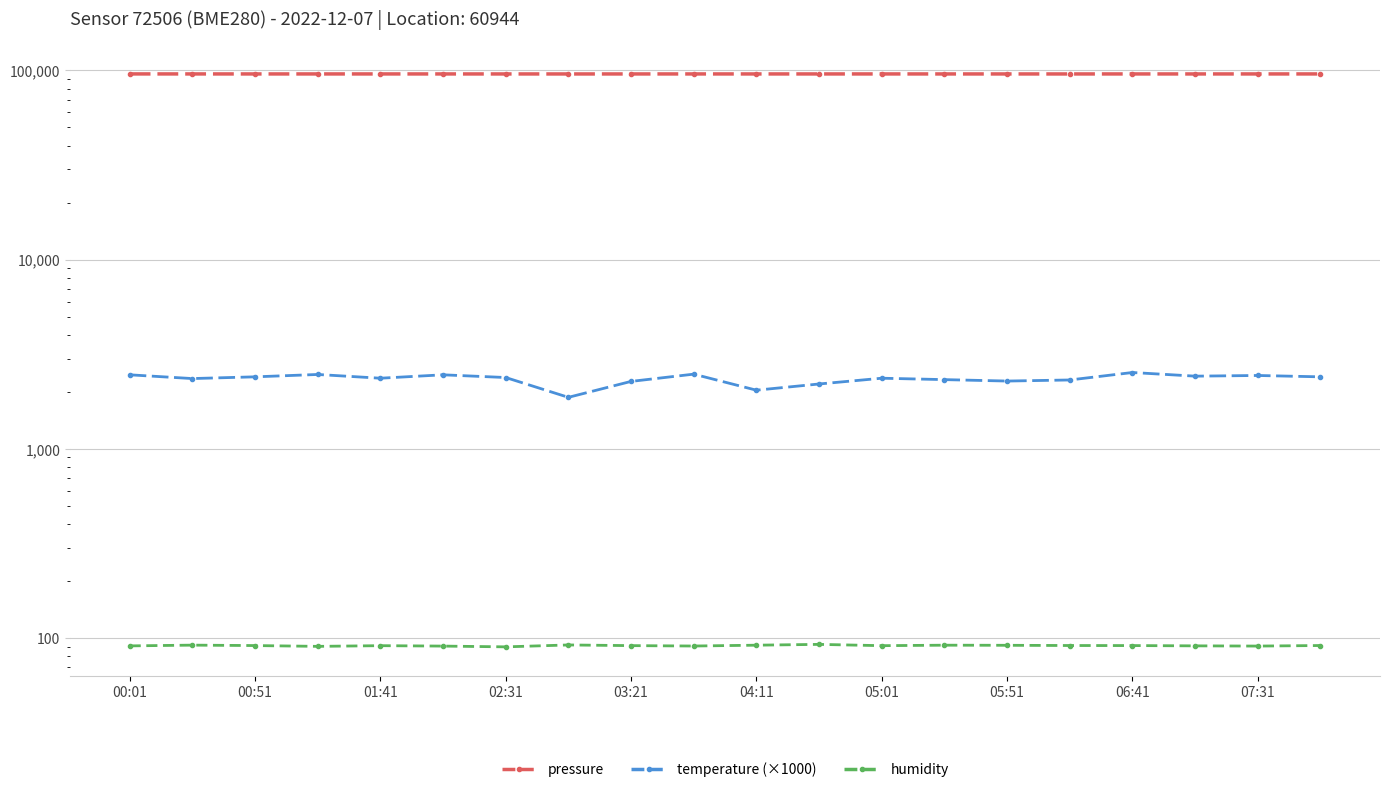

List the labels in order of humidity value, smallest first.

05:01, 02:31, 04:11, 18, 07:31, 00:01, 17, 03:21, 12, 06:41, 16, 01:41, 15, 19, 14, 10, 13, 00:51, 05:51, 11